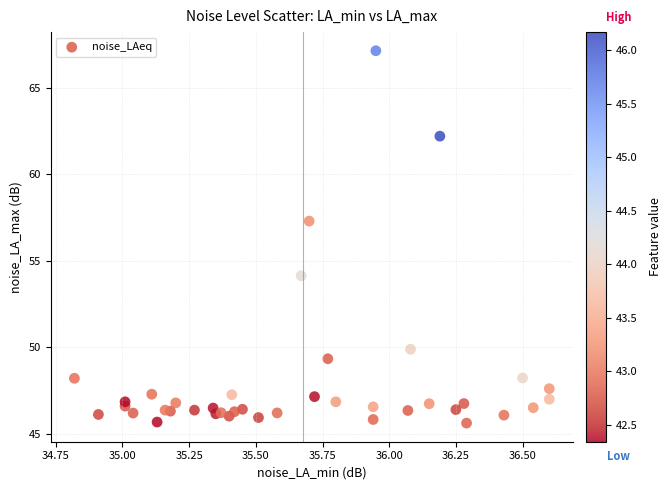

What is the range of Y values (max minus min)?

21.5